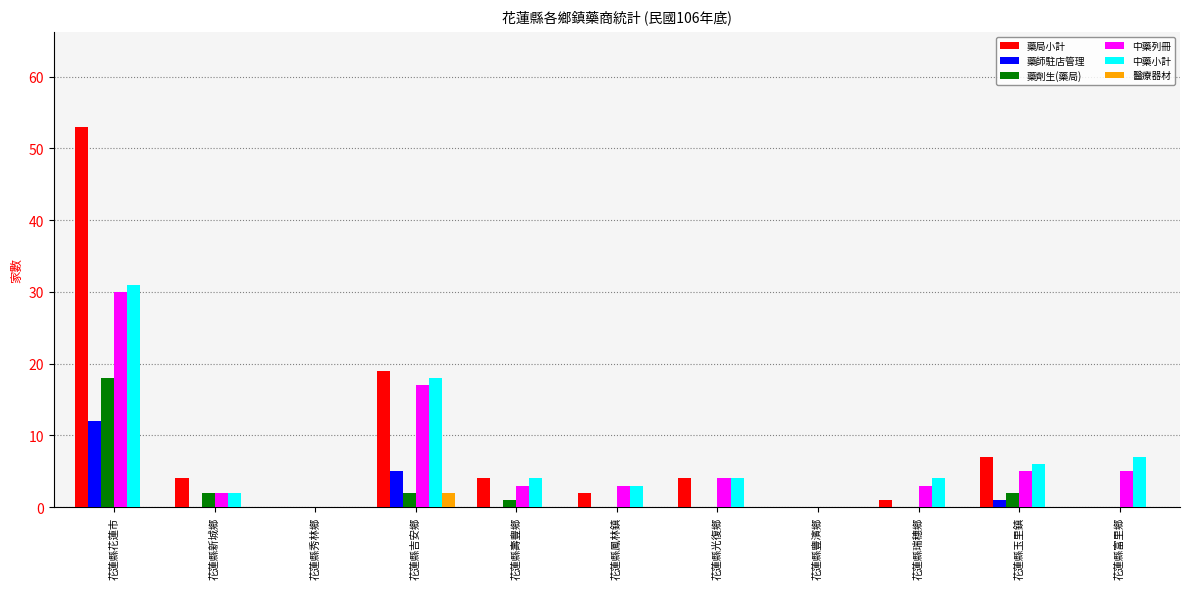

Where does the 藥局小計 series first go above 4?

花蓮縣花蓮市